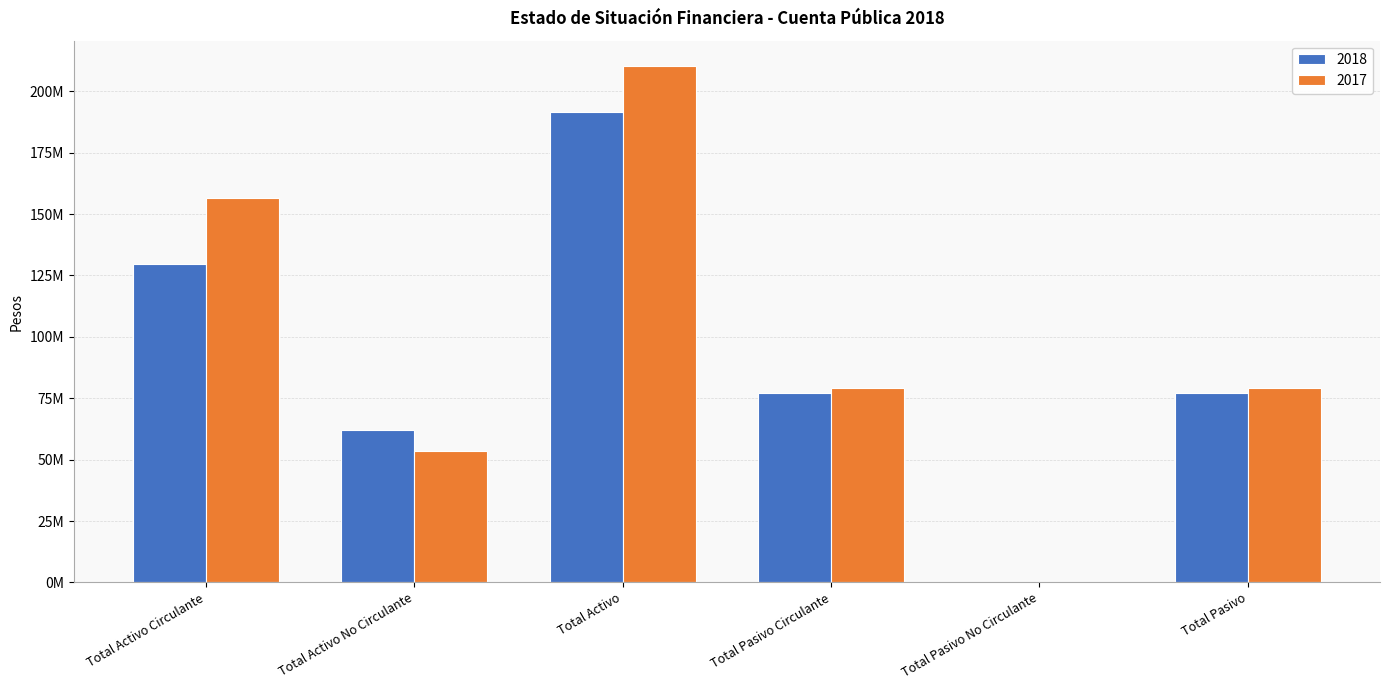

What is the maximum value for 2017?

210103163.4